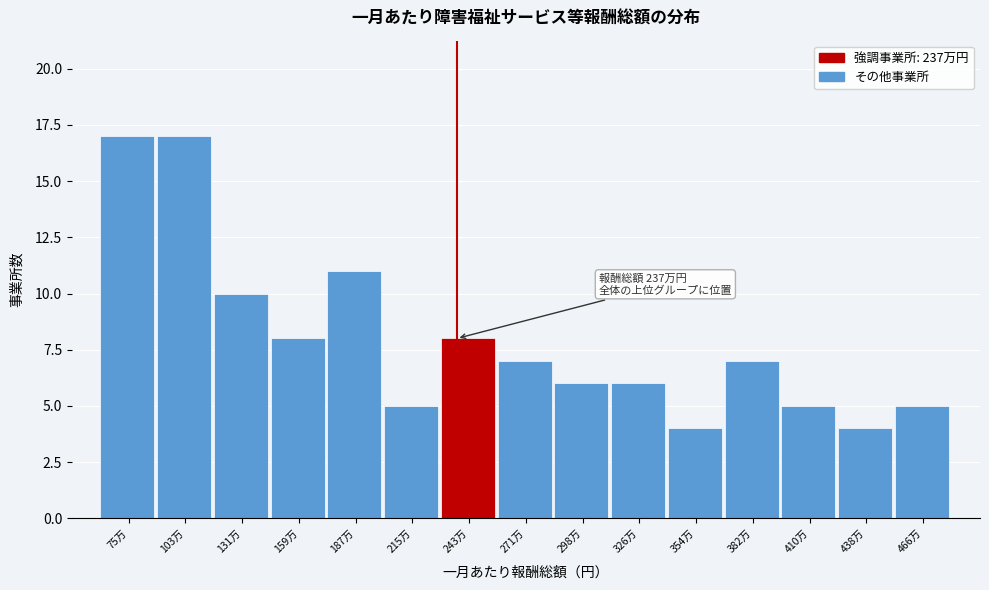

Reading left to right, what are all the values shown in this chart?

75万=17	103万=17	131万=10	159万=8	187万=11	215万=5	243万=8	271万=7	298万=6	326万=6	354万=4	382万=7	410万=5	438万=4	466万=5